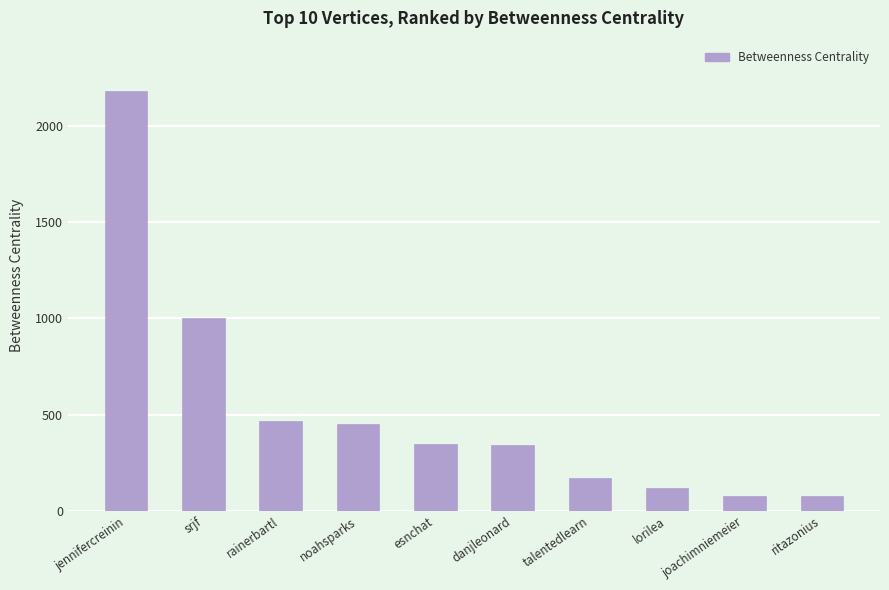

The chart shows a value of 567.8 at srjf. True or false?

False